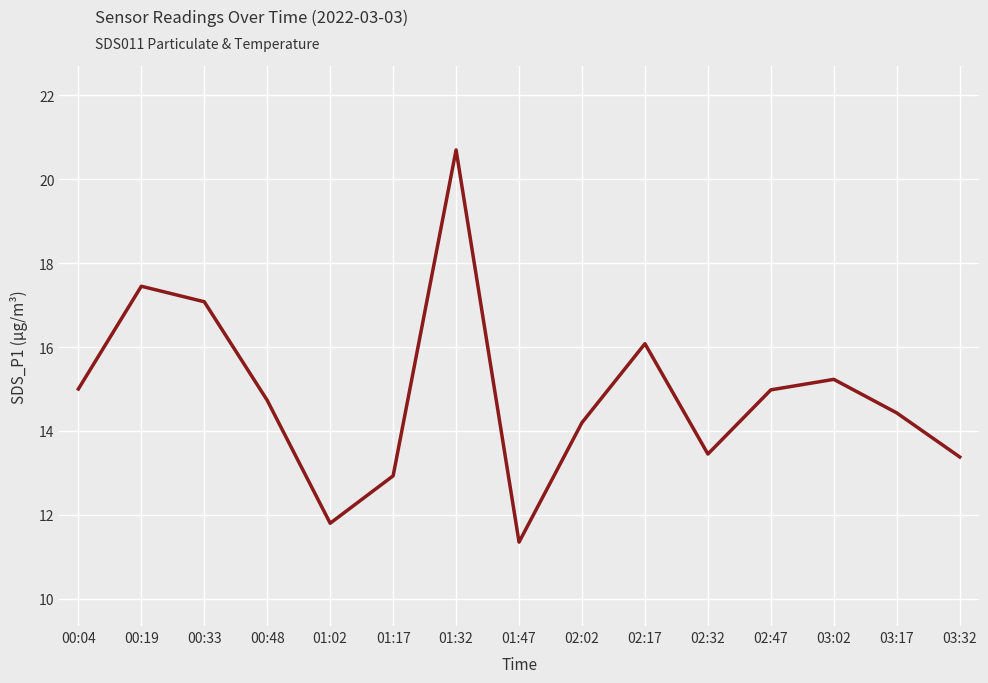

Approximately how many times larger is the value at 01:02 compared to 03:17?

0.8